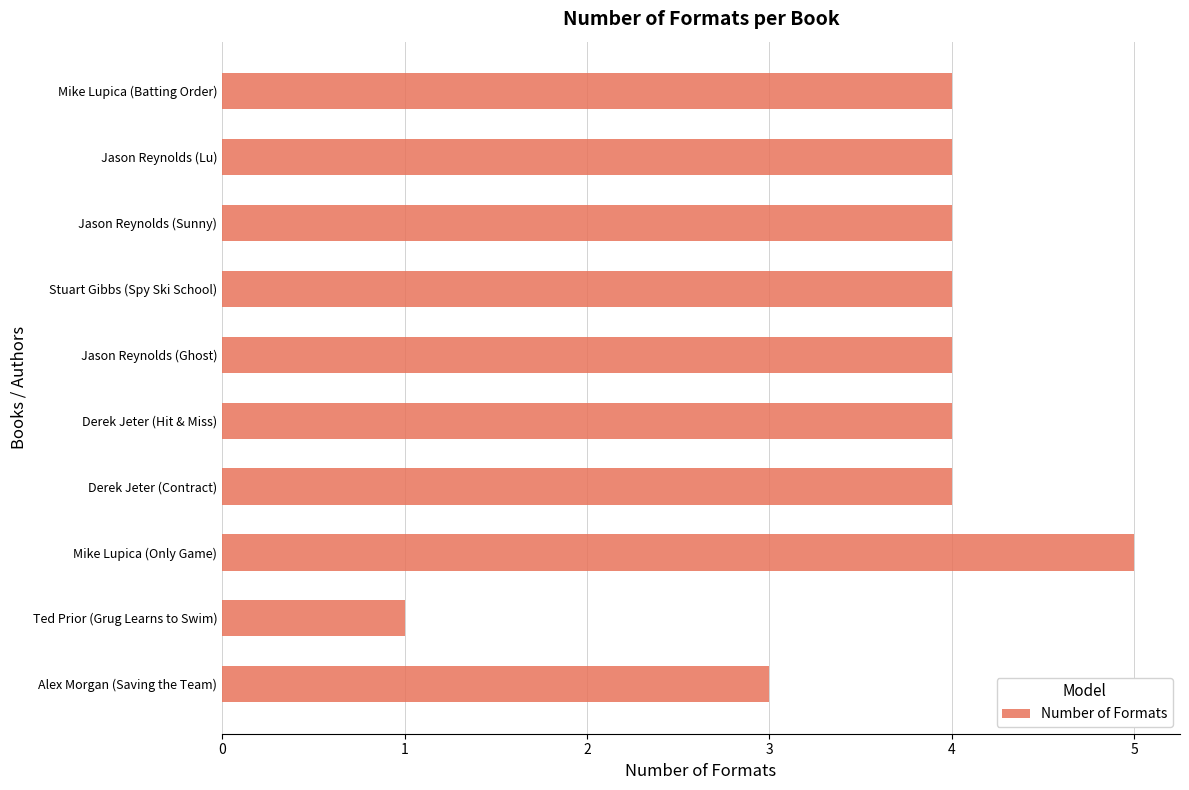

Reading top to bottom, transcribe all the data shown in this chart.

4	4	4	4	4	4	4	5	1	3